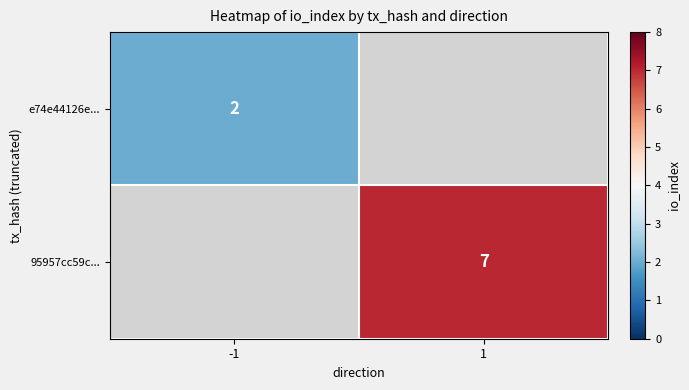

The e74e44126e... series shows 2 at -1. True or false?

True